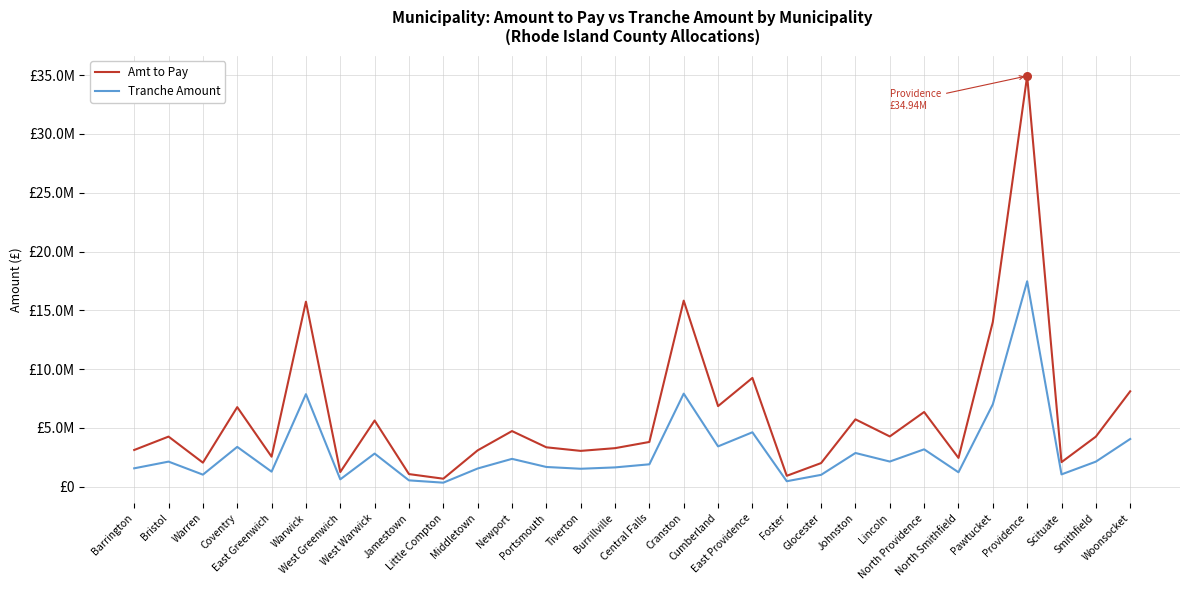

At how many categories does at least one series exceed 2142972?

23